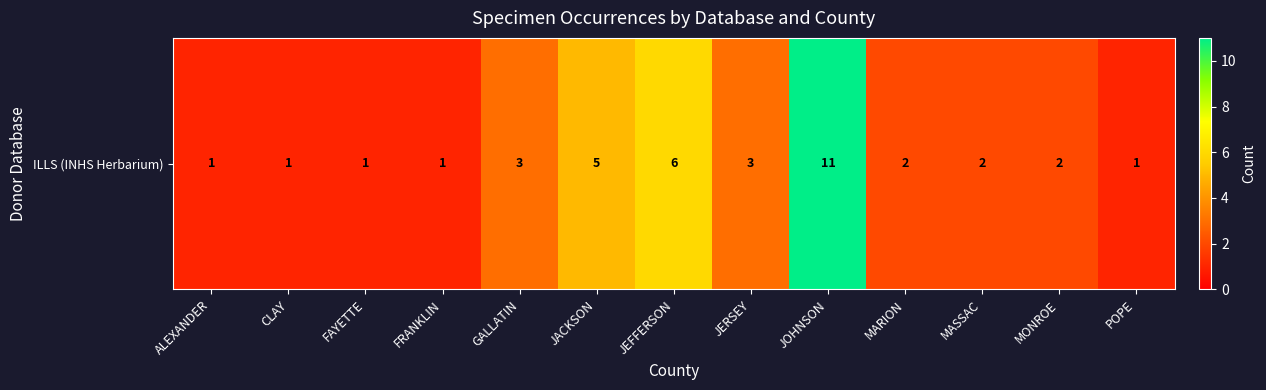

Reading left to right, what are all the values shown in this chart?

ALEXANDER=1	CLAY=1	FAYETTE=1	FRANKLIN=1	GALLATIN=3	JACKSON=5	JEFFERSON=6	JERSEY=3	JOHNSON=11	MARION=2	MASSAC=2	MONROE=2	POPE=1